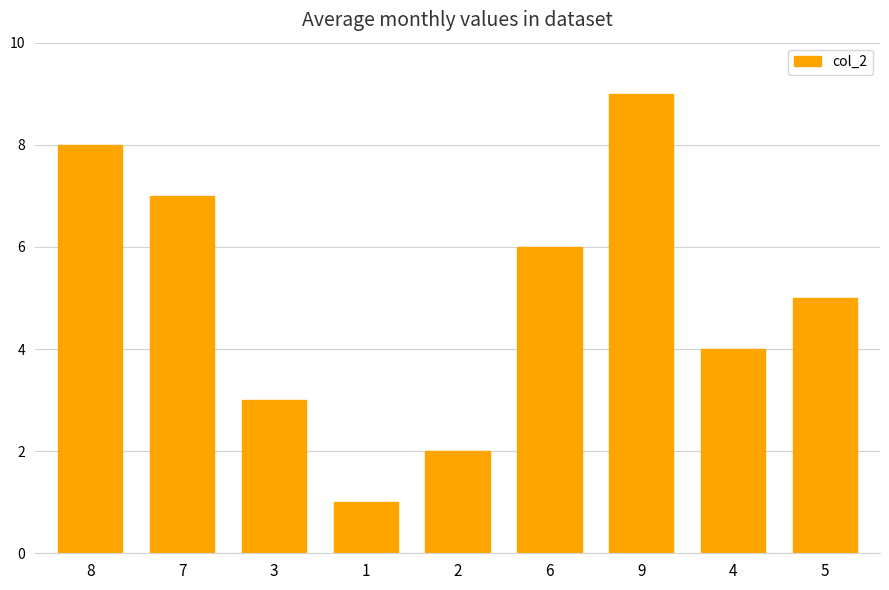

What is the change in value from 8 to 1?

-7